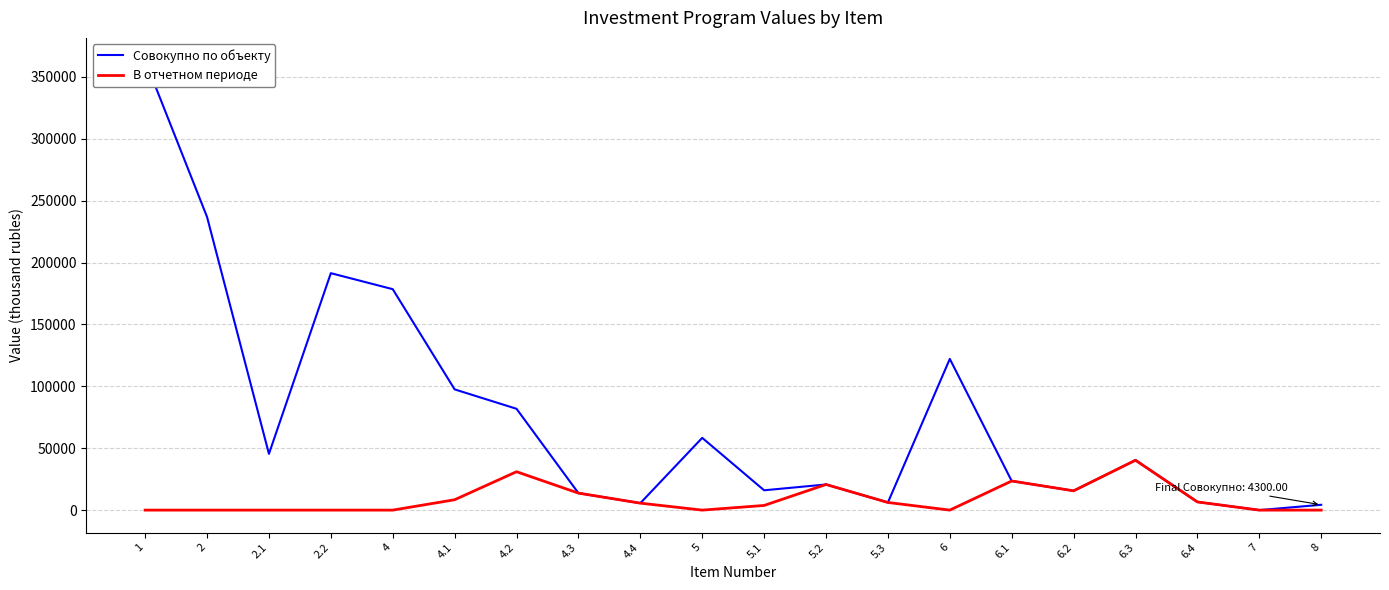

Where is the first local maximum for В отчетном периоде?

4.2